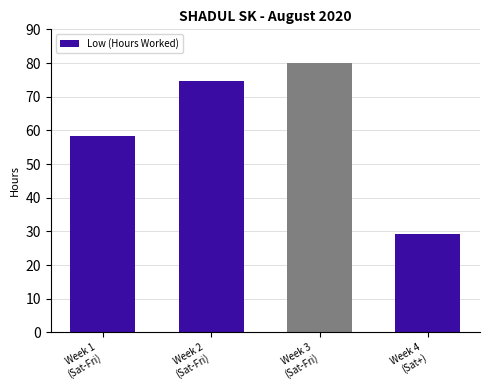

What is the difference between the second highest and minimum values?

45.4